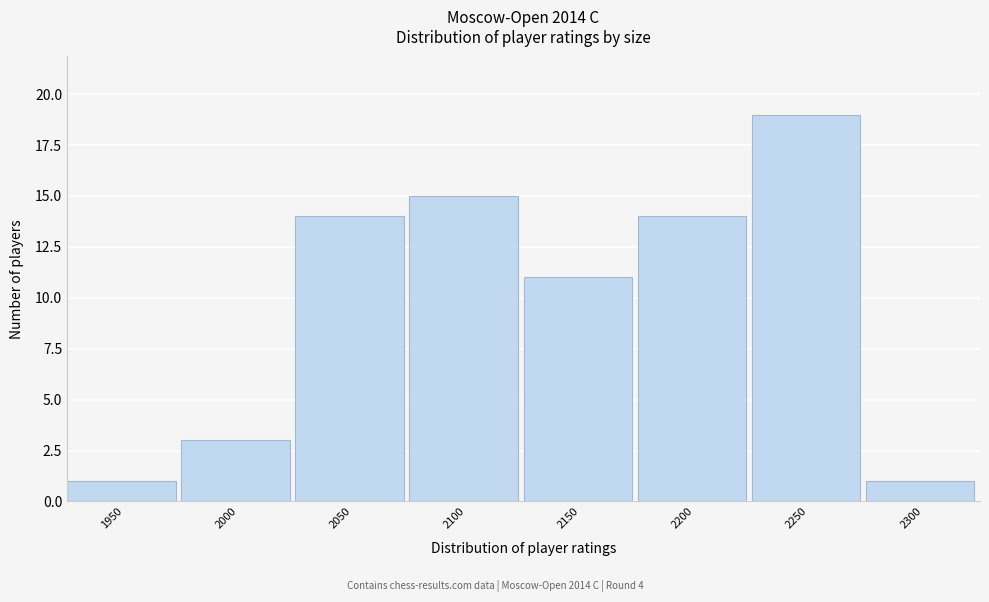

Reading right to left, transcribe all the data shown in this chart.

1	19	14	11	15	14	3	1